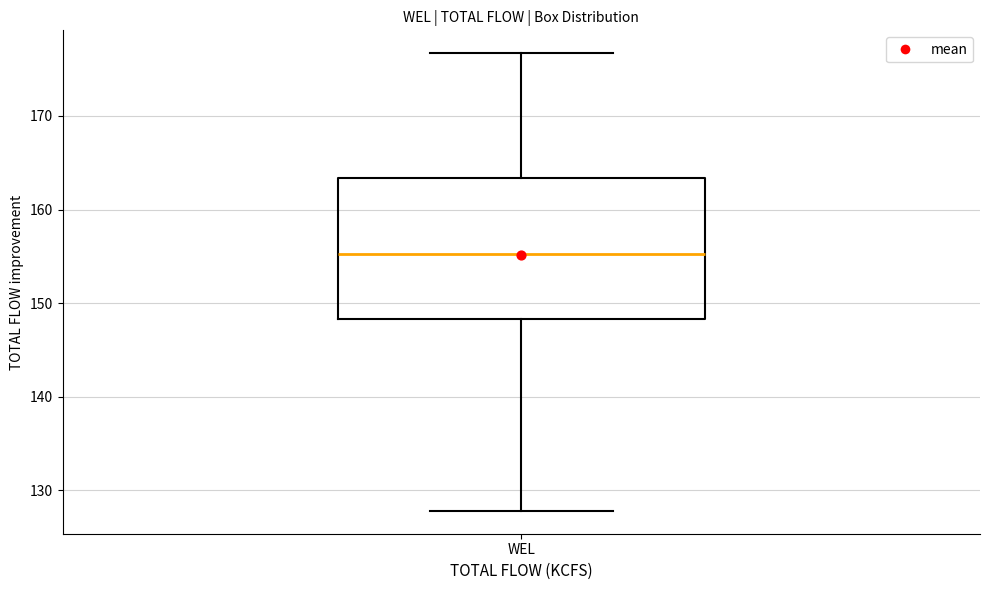

Where does the upper whisker of the box for WEL end on the y-axis? The values are not printed on the chart, so give them approximately, as read against the axis.

177